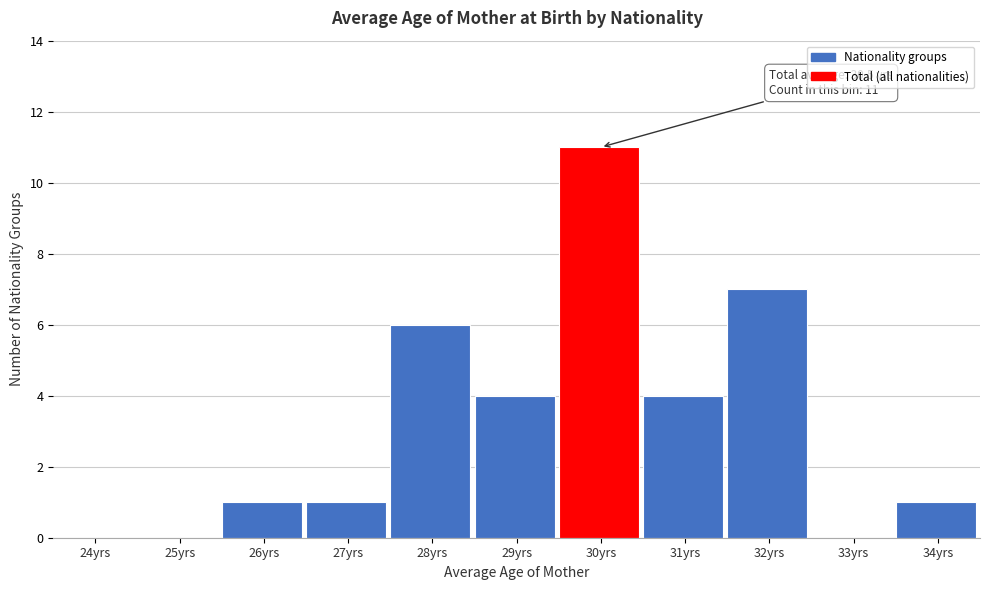

Reading left to right, extract all data points from this chart.

24yrs=0	25yrs=0	26yrs=1	27yrs=1	28yrs=6	29yrs=4	30yrs=11	31yrs=4	32yrs=7	33yrs=0	34yrs=1